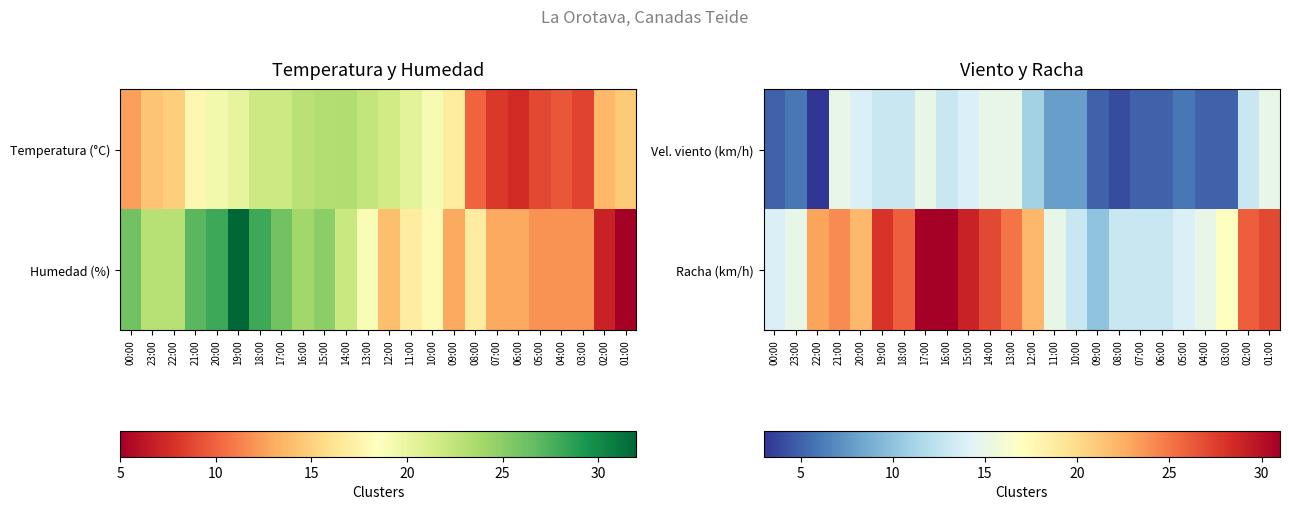

The value of Vel. viento (km/h) at 02:00 is 4. True or false?

False